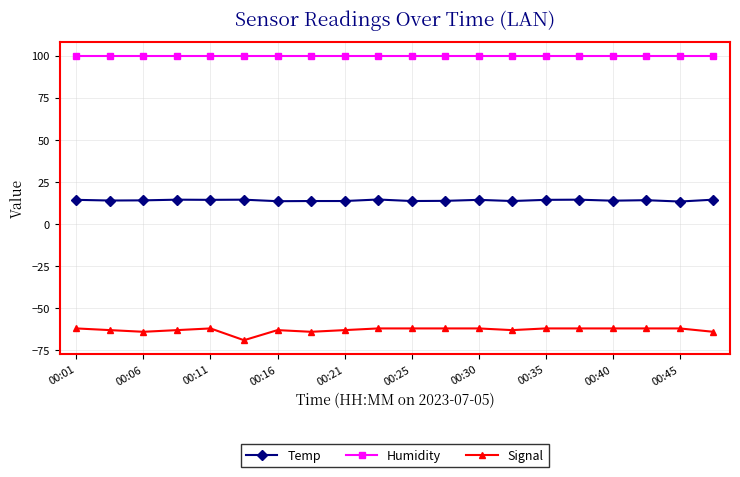

Which series has the largest total across all categories?

Humidity